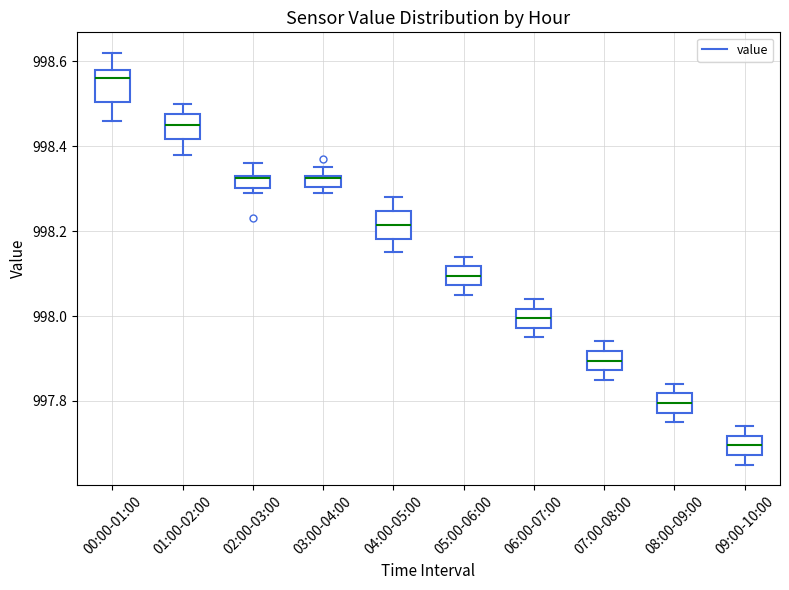

Which box has the lowest median line?

09:00-10:00